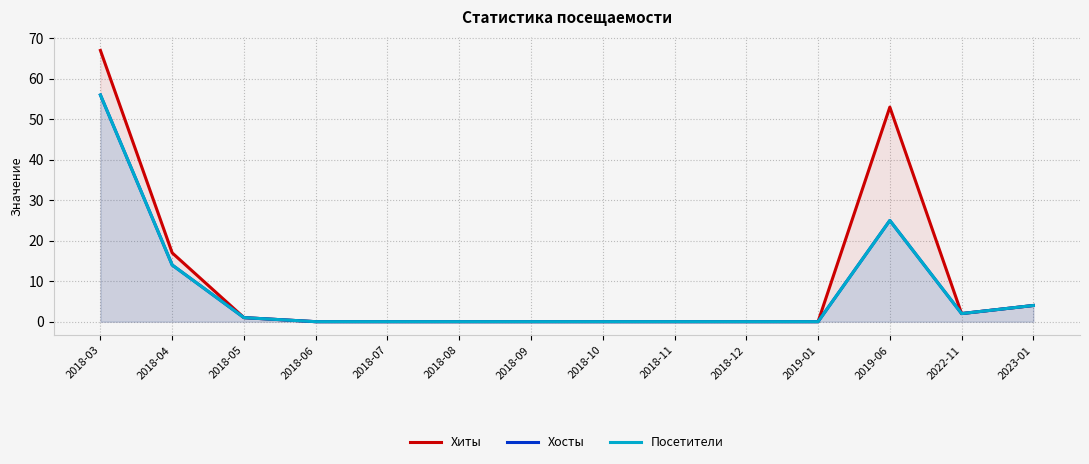

How many data points does each series have?

14